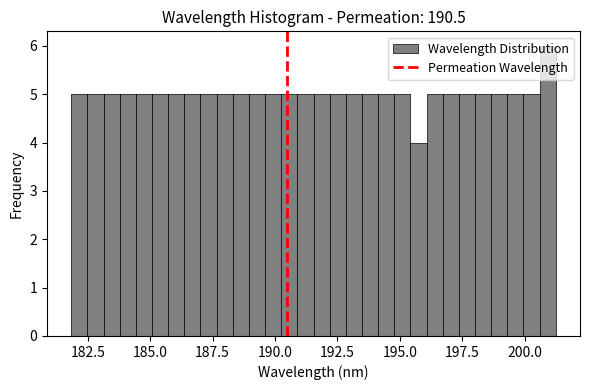

Around what value on the x-axis is the tallest bar? Give the approximate position of its centre, as read against the axis.

201.0